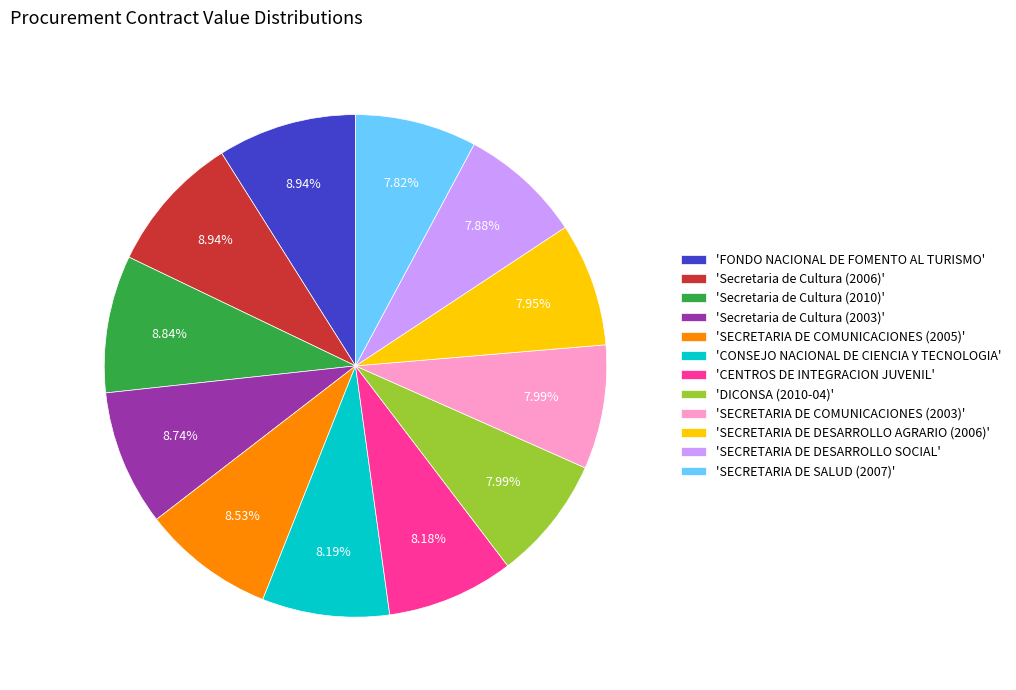

Do 'SECRETARIA DE DESARROLLO AGRARIO (2006)' and 'SECRETARIA DE DESARROLLO SOCIAL' together represent more than half of the pie?

No